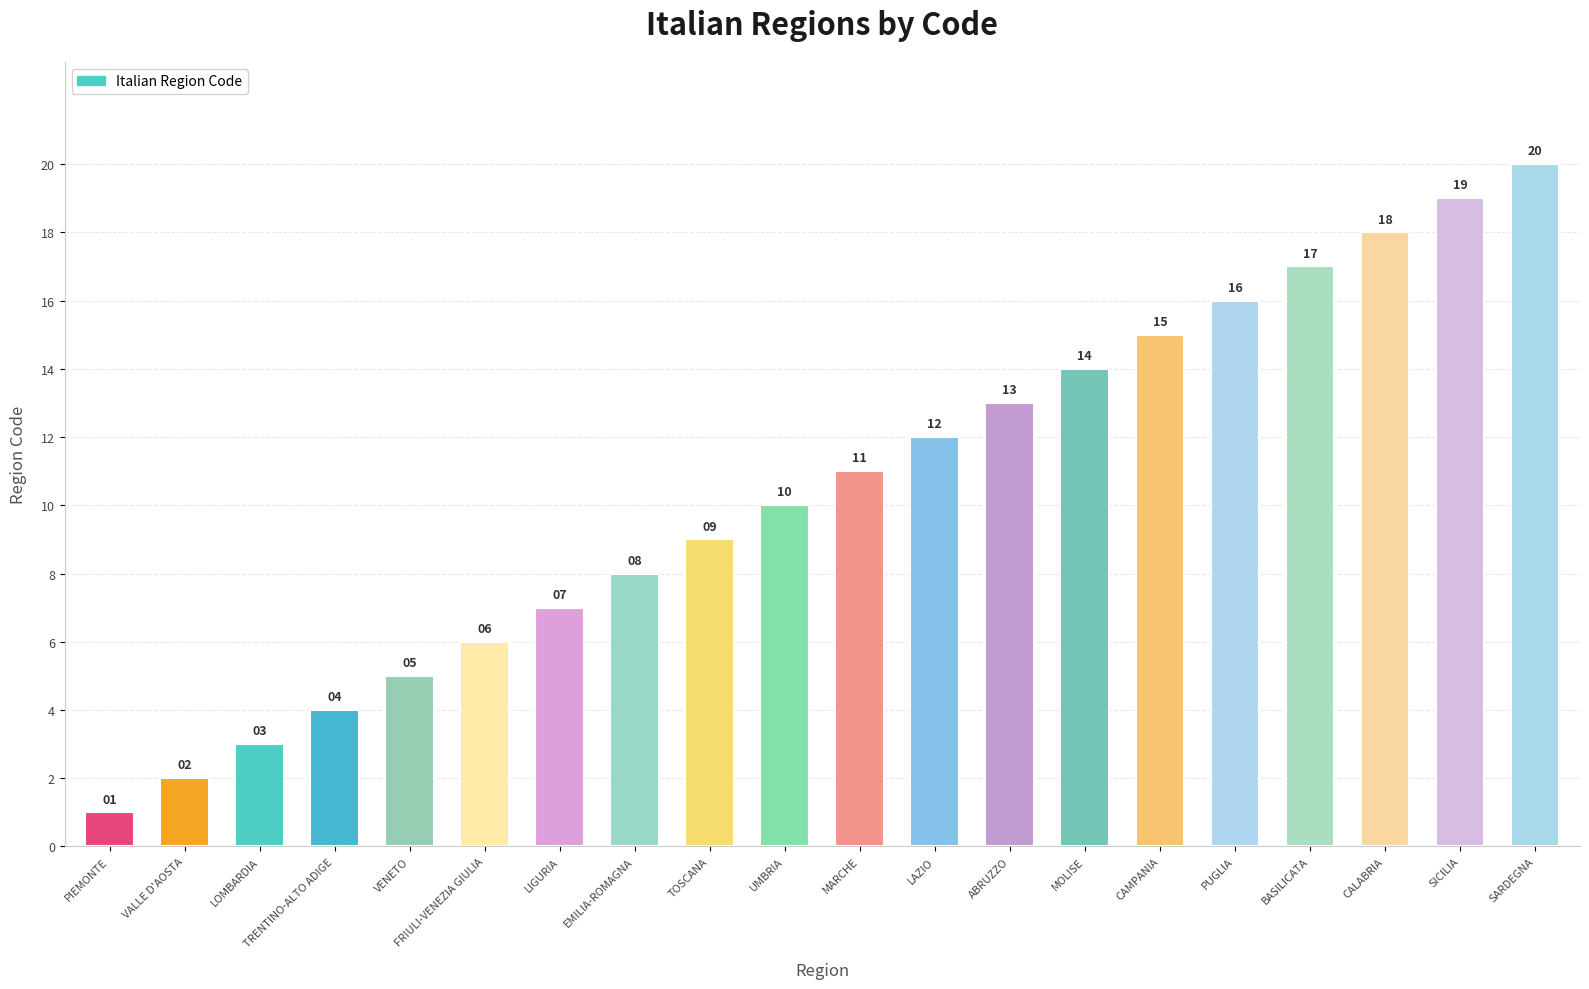

What is the greatest value displayed?

20